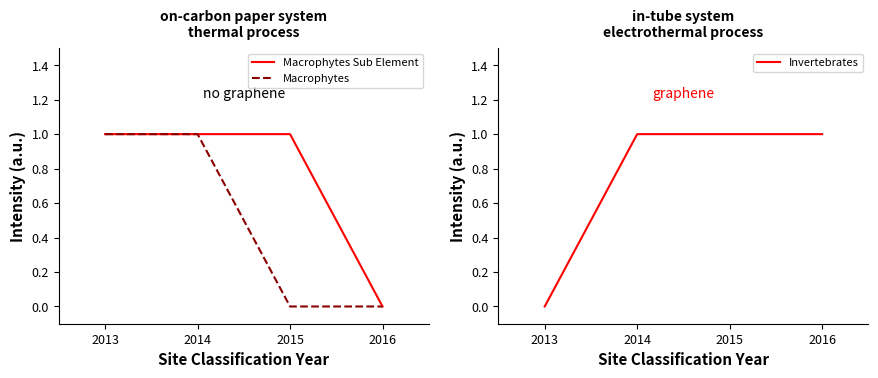

What is the sum of the Invertebrates values at 2016 and 2015?

2